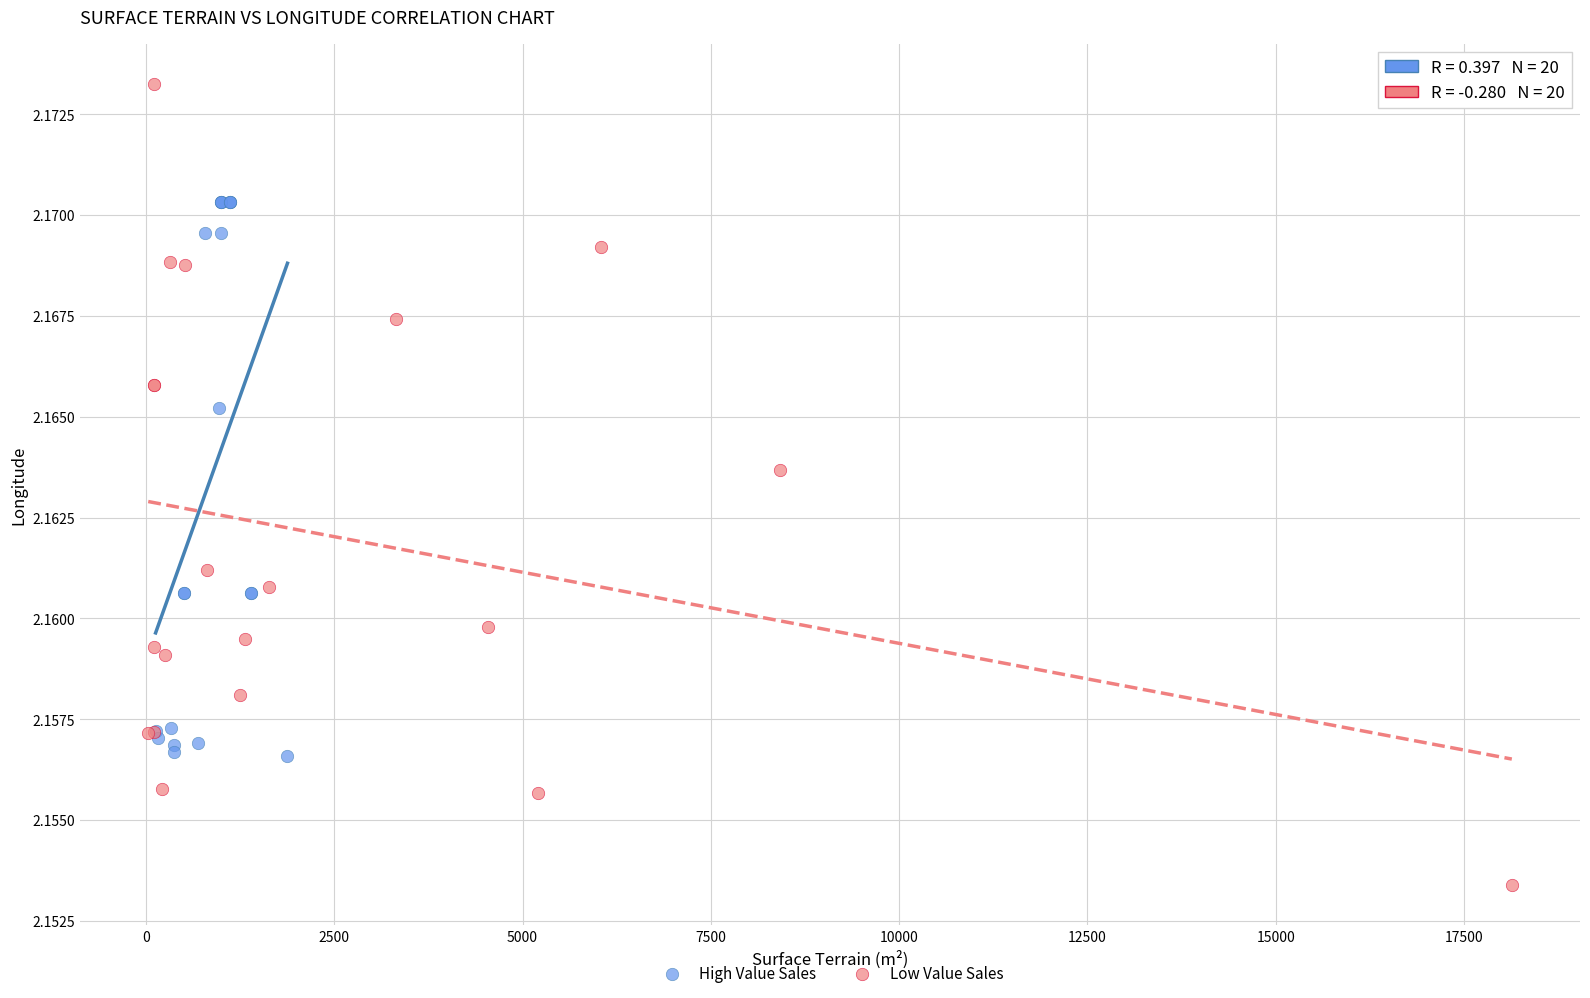

Which series contains the highest Y value?

Low Value Sales